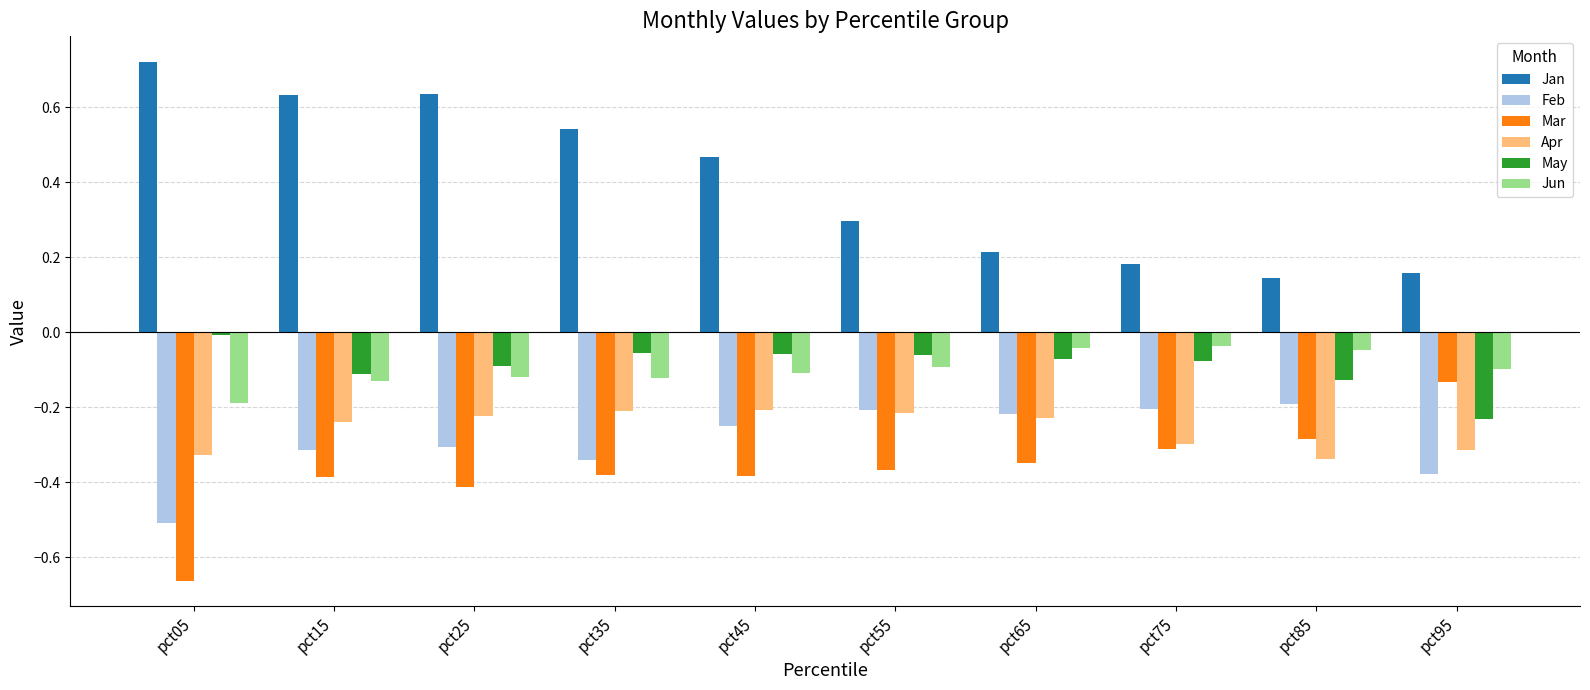

True or false: Mar has a value of -0.2 at pct95.

False